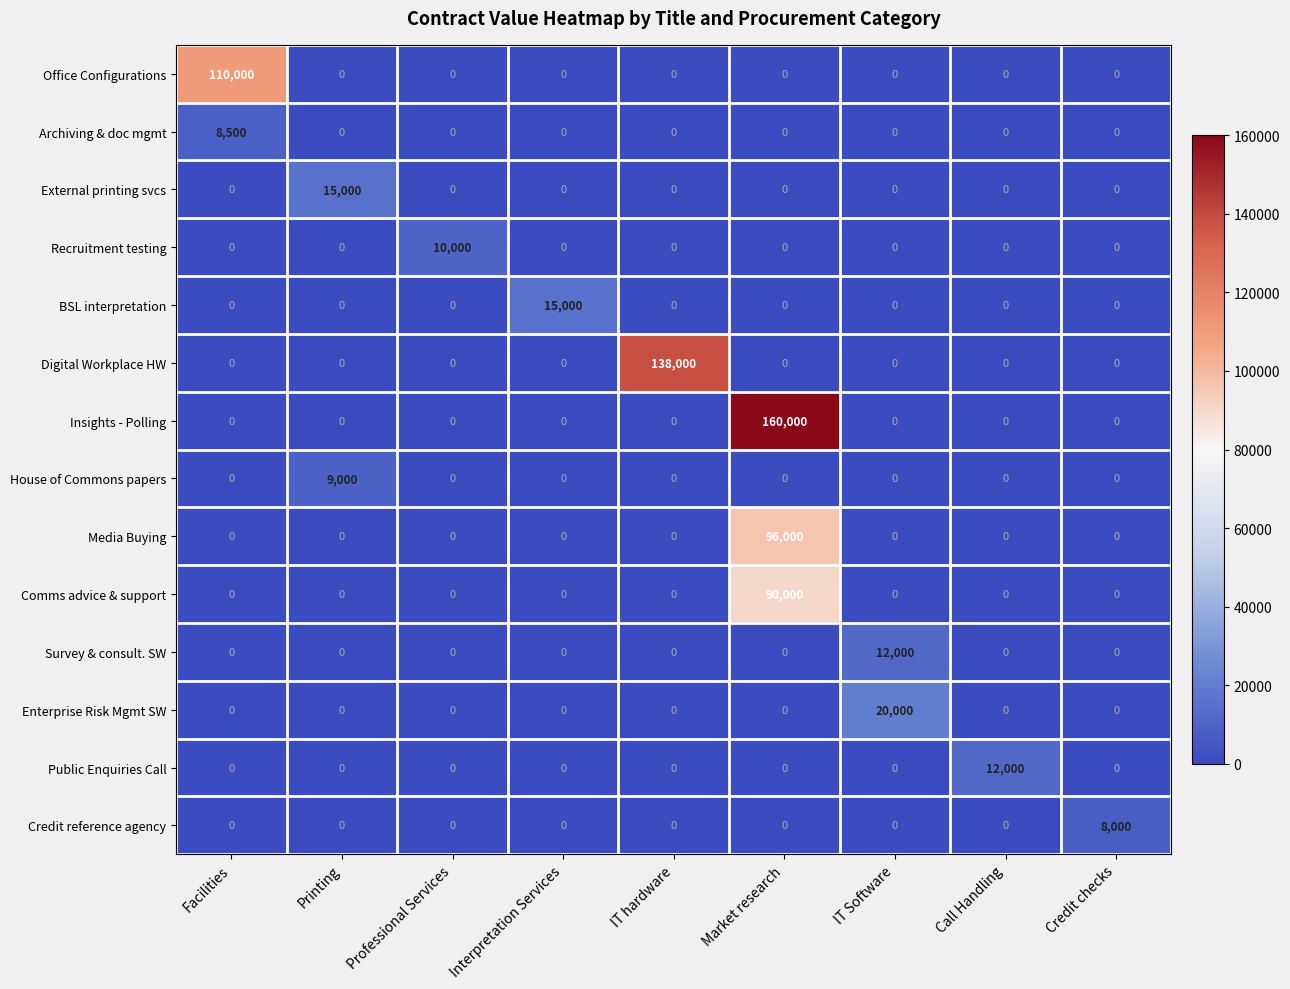

The Office Configurations series shows 72001 at Printing. True or false?

False